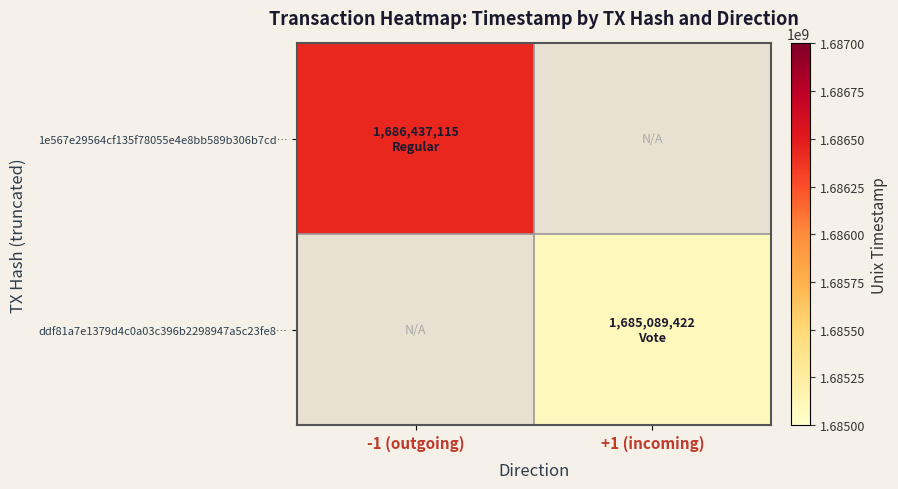

Rank the categories by 1e567e29564cf135f78055e4e8bb589b306b7cd… value from highest to lowest.

-1 (outgoing), +1 (incoming)